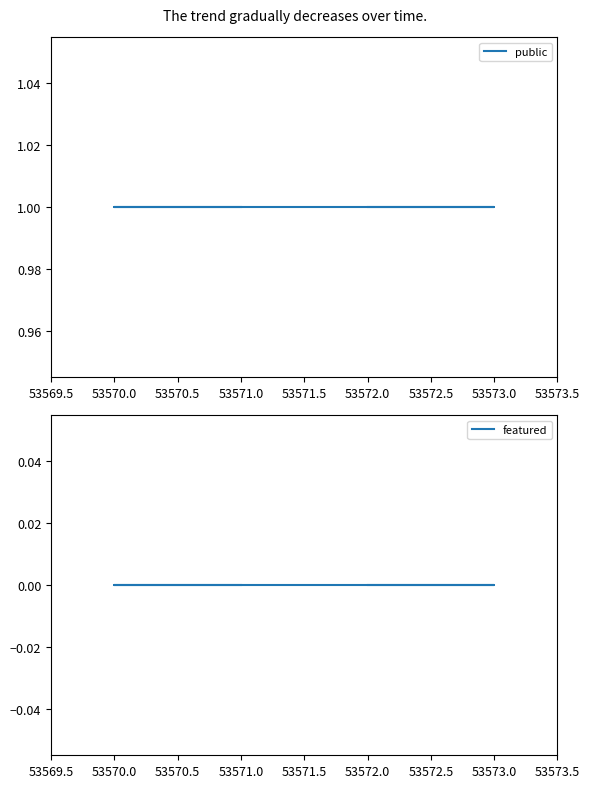

At how many categories does at least one series exceed 0?

4